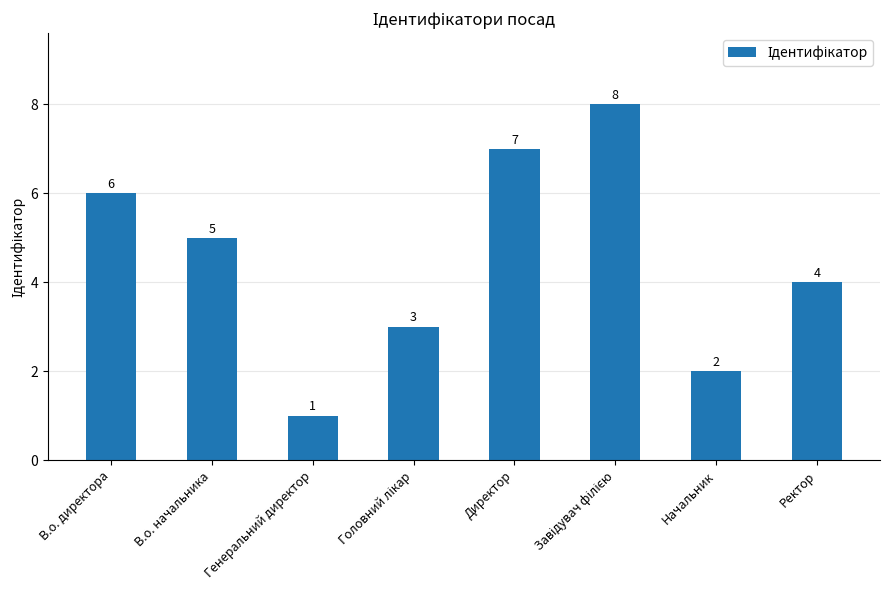

What is the greatest value displayed?

8